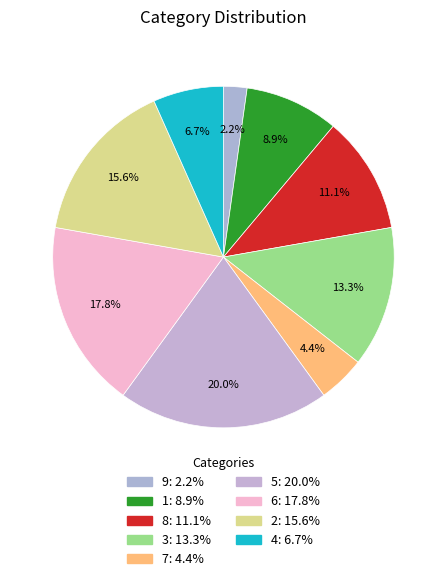

Rank the categories by value from lowest to highest.

9, 7, 4, 1, 8, 3, 2, 6, 5